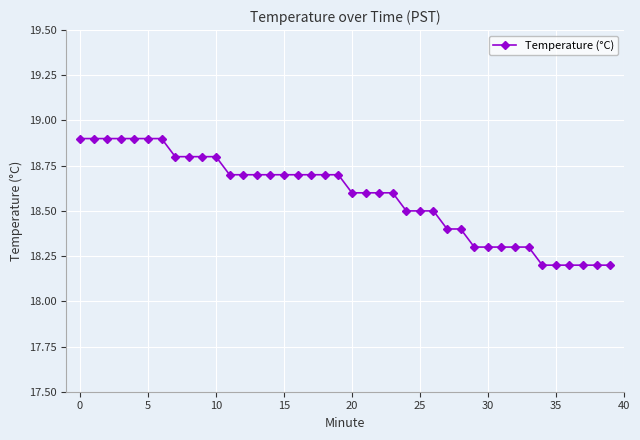

What is the value of the 30th point from the left?

18.3